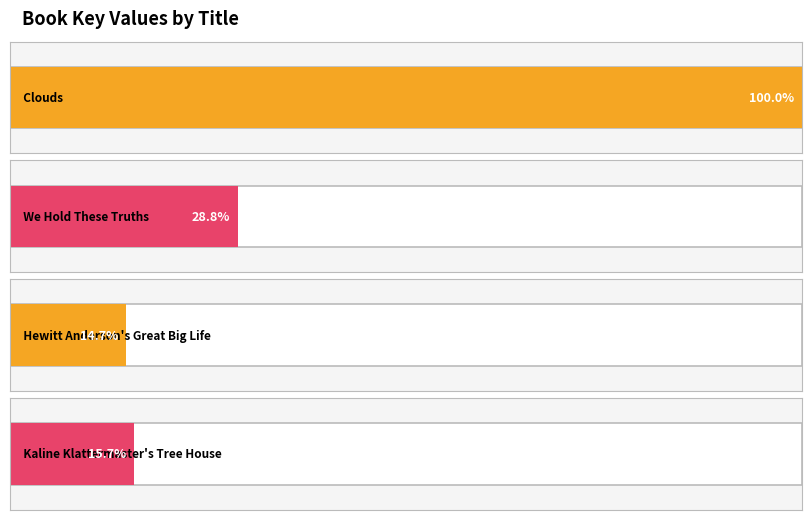

What position from the right is Kaline Klattermaster's Tree House?

1